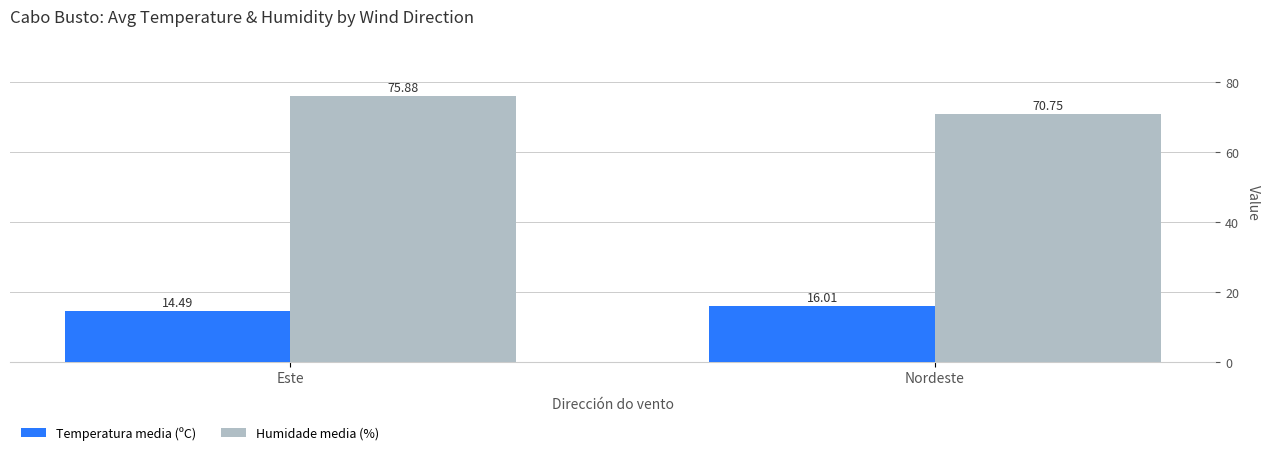

What is the difference between the Temperatura media (ºC) values at Este and Nordeste?

1.5